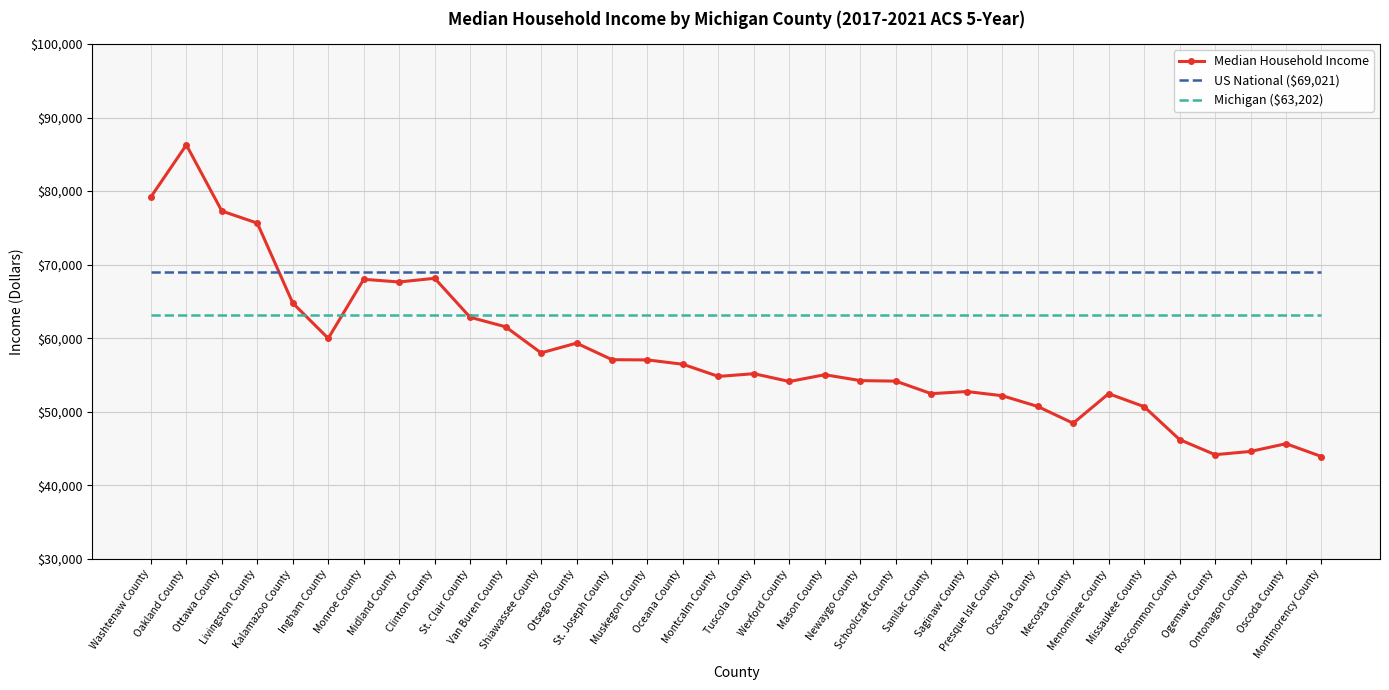

Which series has the widest spread of values?

Median Household Income